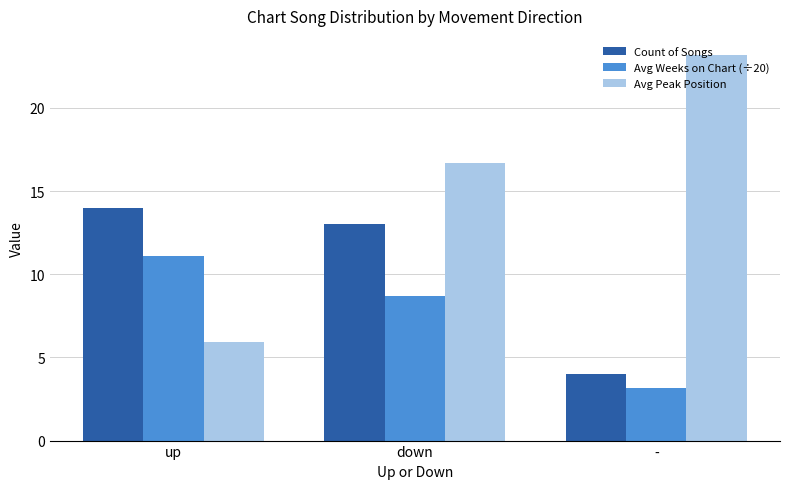

What is the sum of the Avg Weeks on Chart (÷20) values at up and down?

19.8